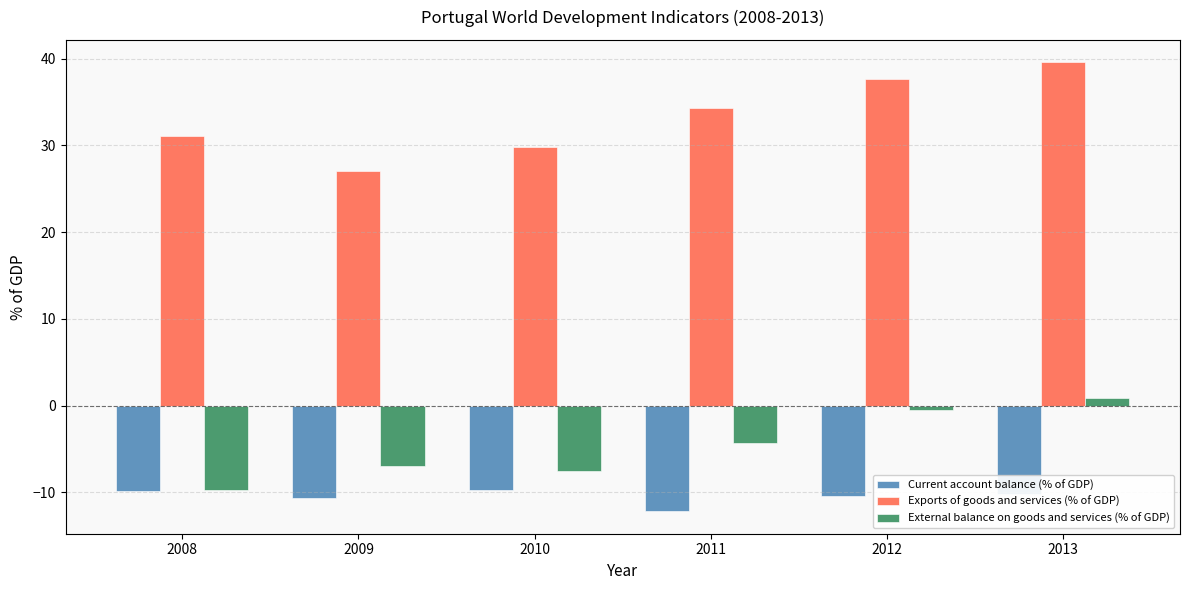

What is the total value across all series at 2010?

12.5